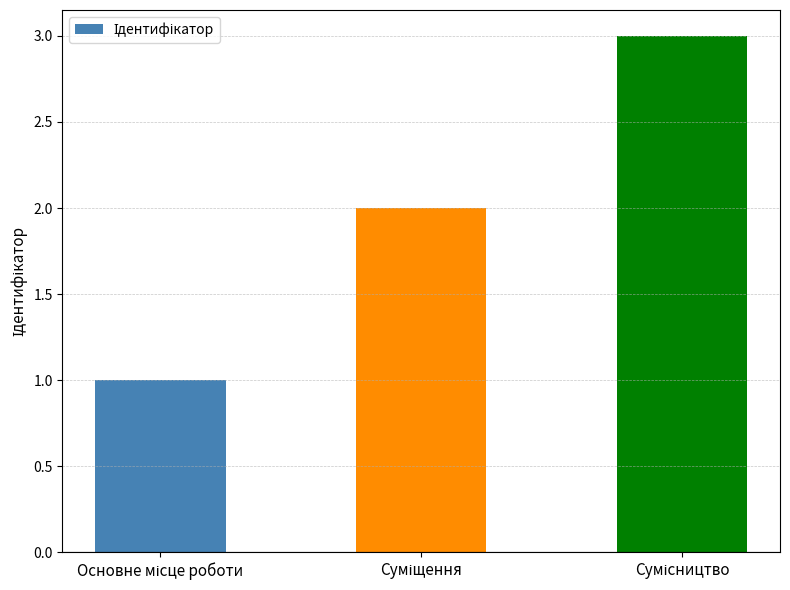

What is the sum of all values?

6